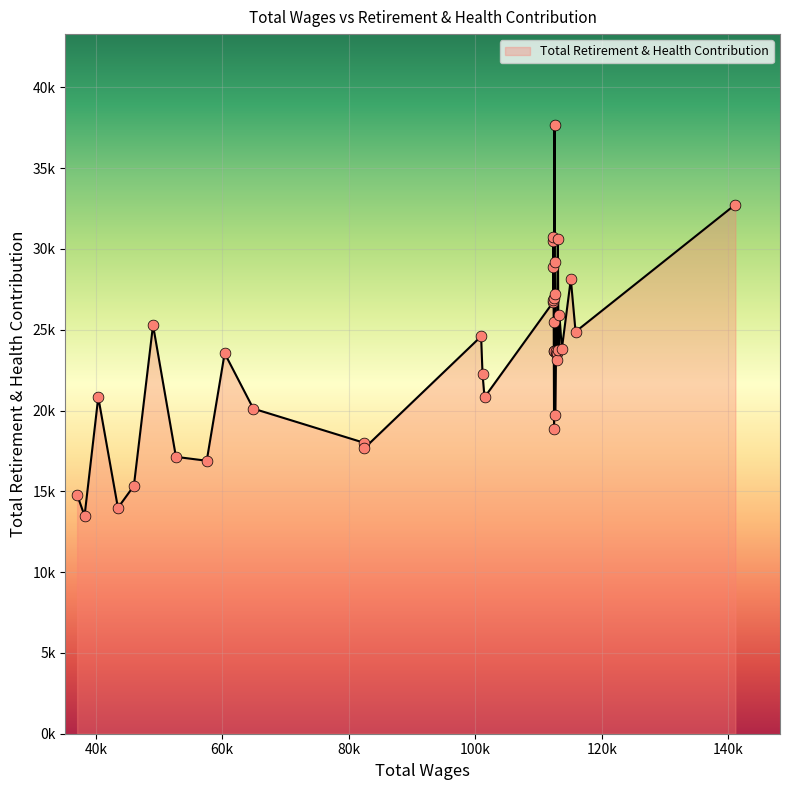

Approximately how many times larger is the value at 7 compared to 30?

1.2